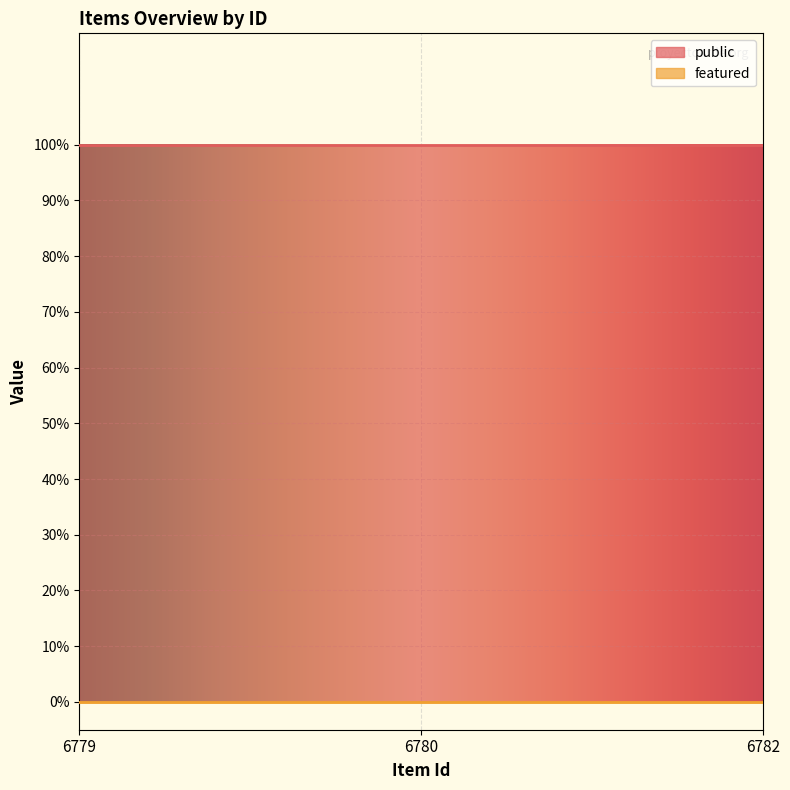

List the series in order of their peak value, highest first.

public, featured